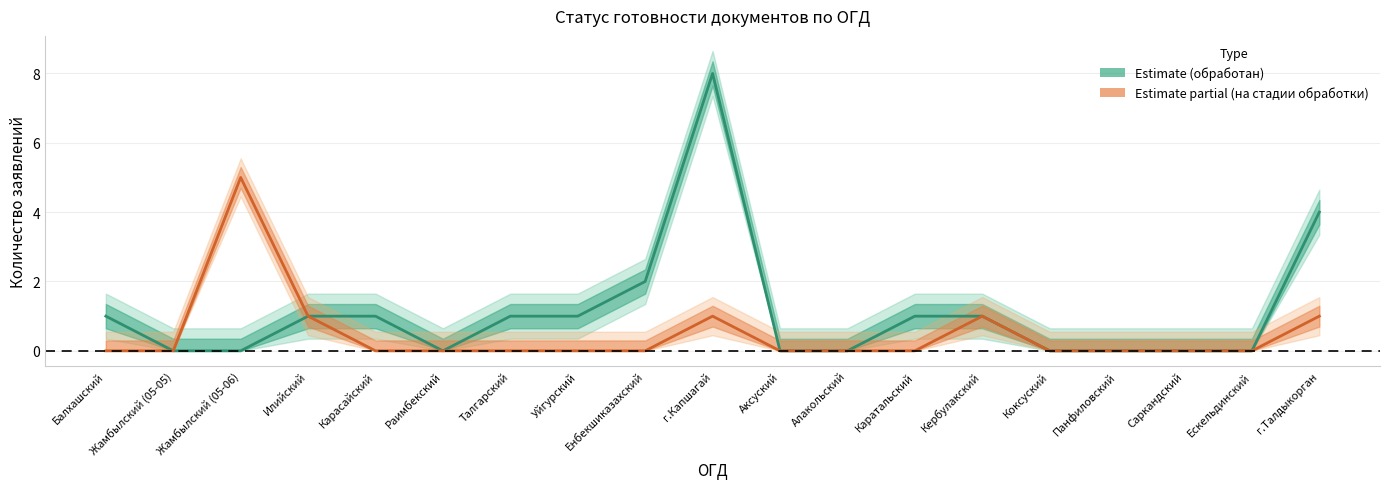

At Панфиловский, list the series in order from largest to smallest.

обработан, на стадии обработки